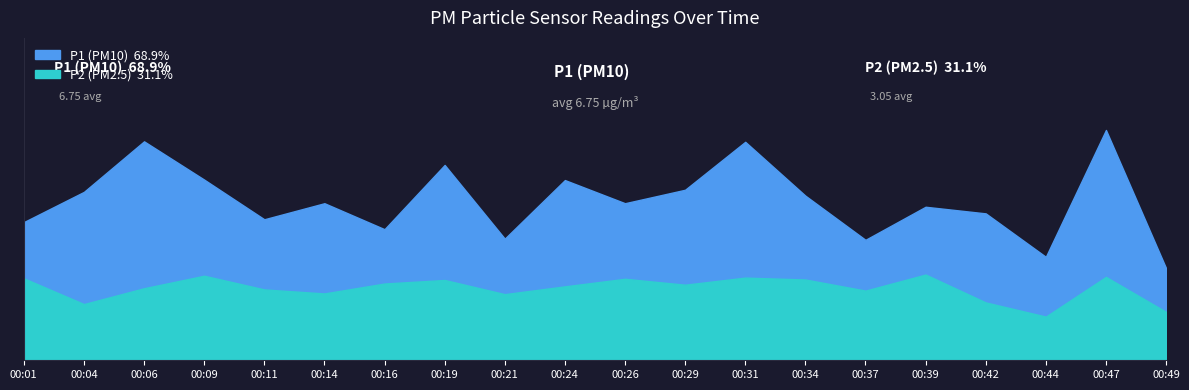

Between 00:24 and 00:29, which is larger?

00:24